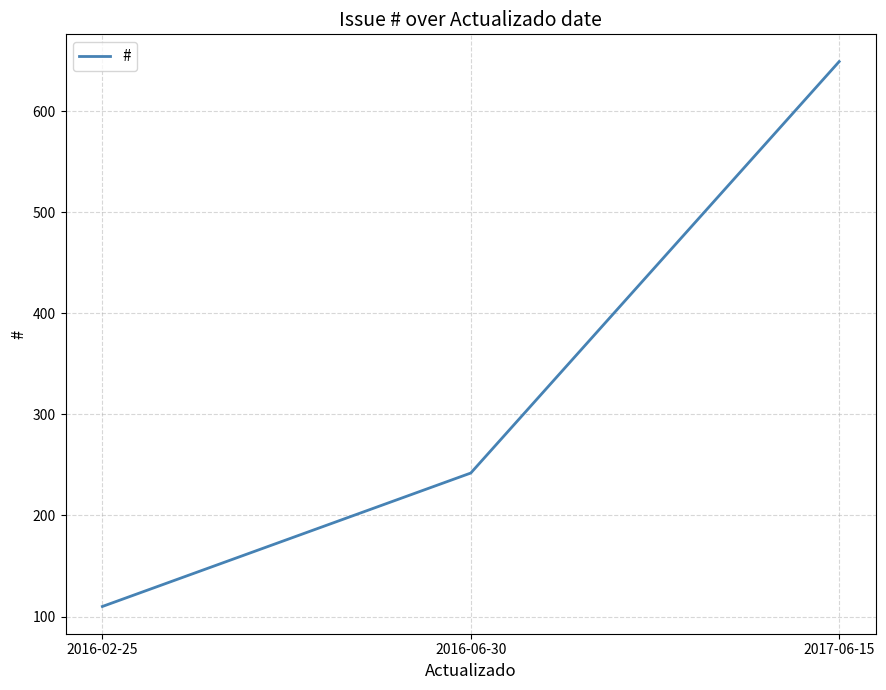

Between 2016-06-30 and 2016-02-25, which is larger?

2016-06-30